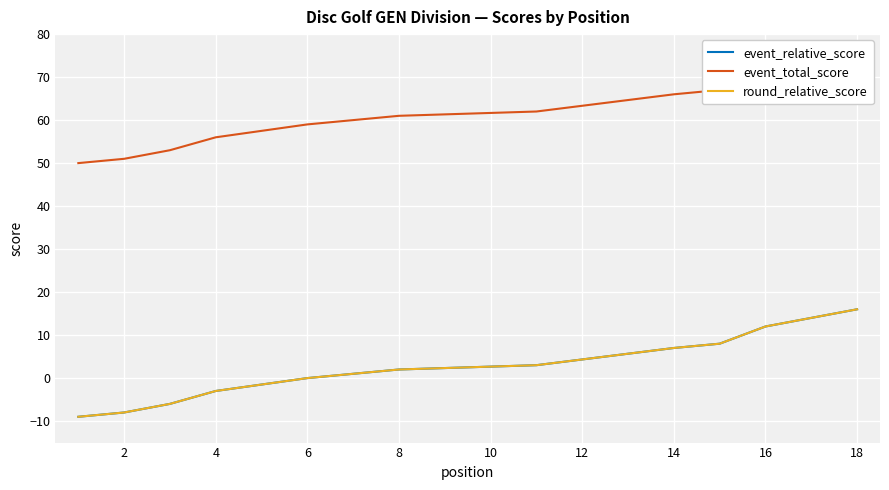

Is this an area chart (filled region under the line)?

No